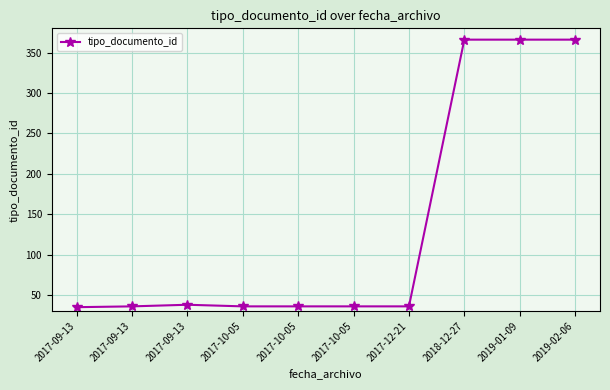

How many distinct data groups are displayed?

1